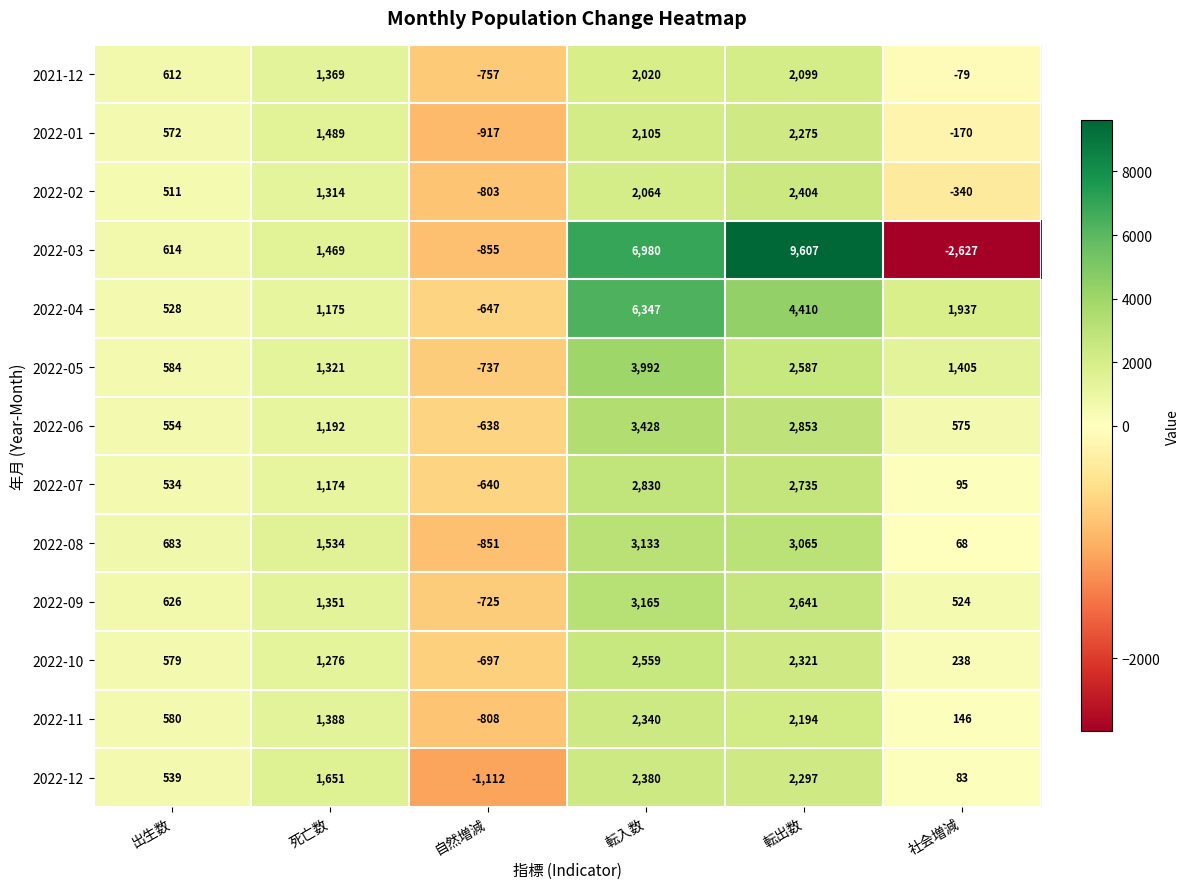

How many categories are shown in the chart?

6